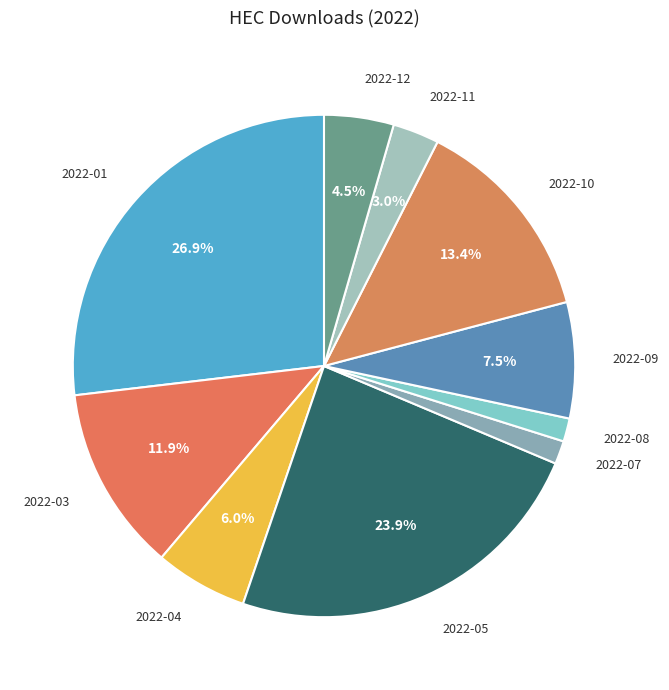

How many segments does this pie chart have?

10